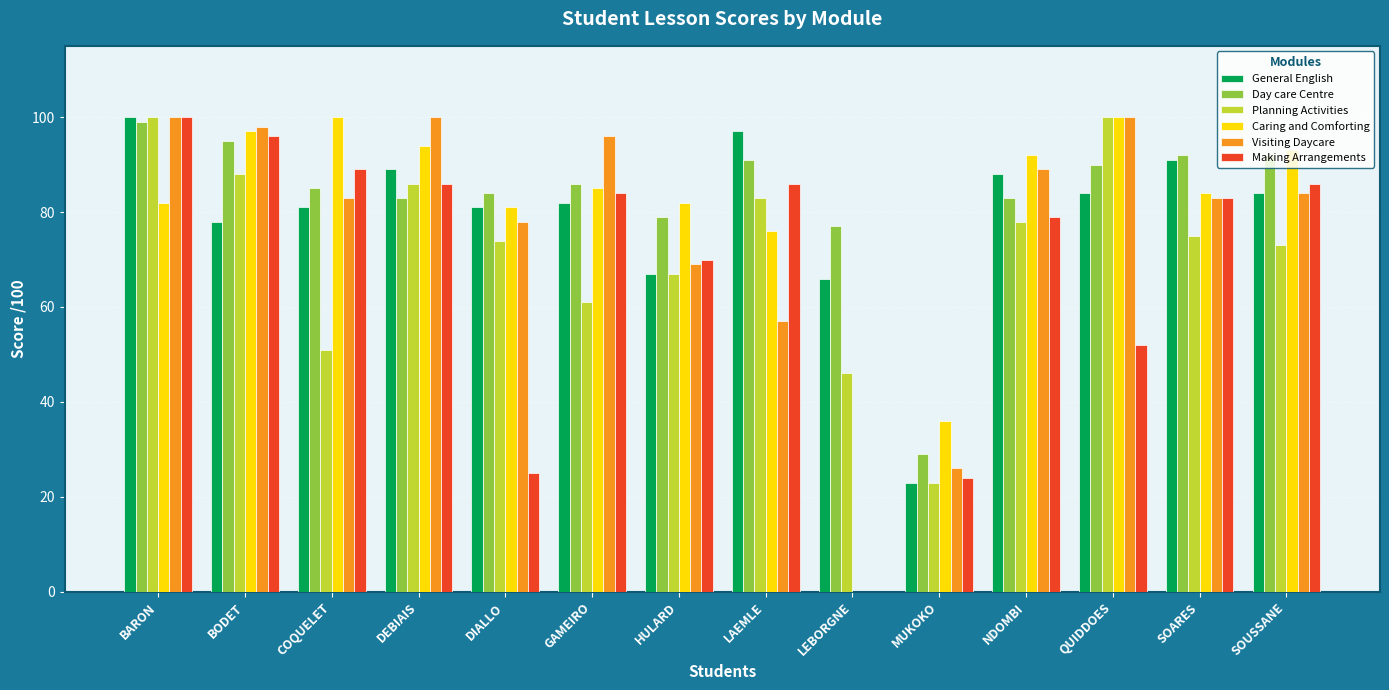

Is the value of Visiting Daycare at GAMEIRO greater than the value of Planning Activities at QUIDDOES?

No